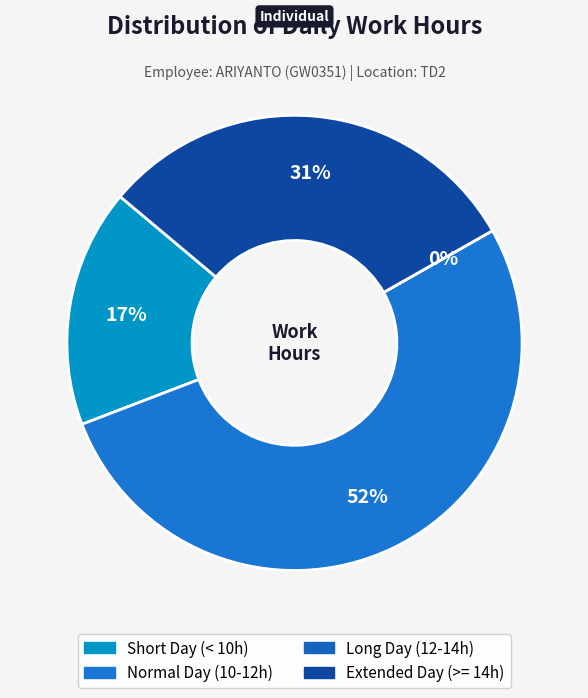

Is it true that 1-Sat is 11% of the pie?

False